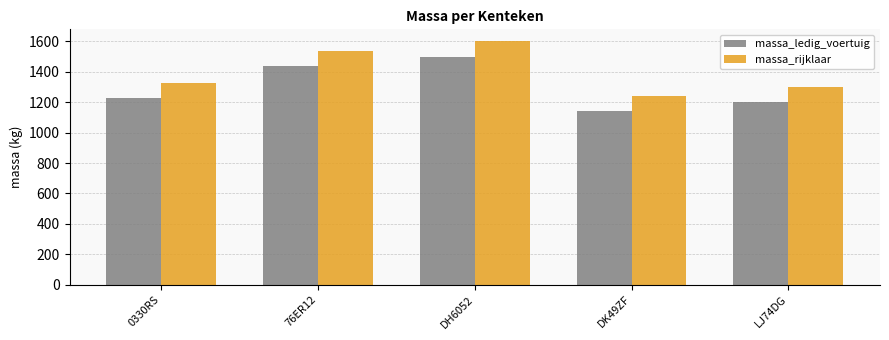

Reading right to left, list all the values displayed in this chart.

massa_ledig_voertuig: 1200	1140	1500	1440	1230
massa_rijklaar: 1300	1240	1600	1540	1330